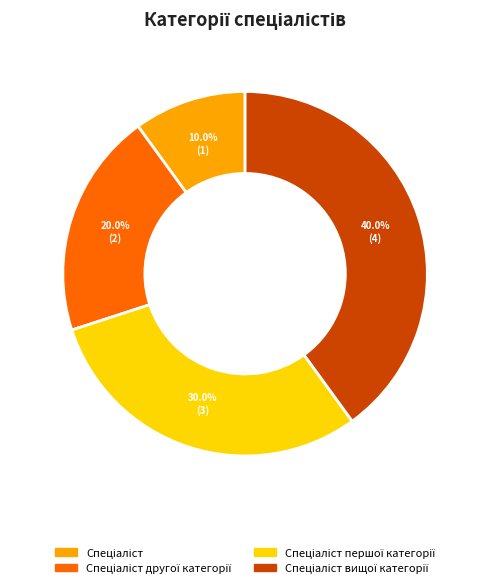

Is there any slice that represents more than half of the pie?

No